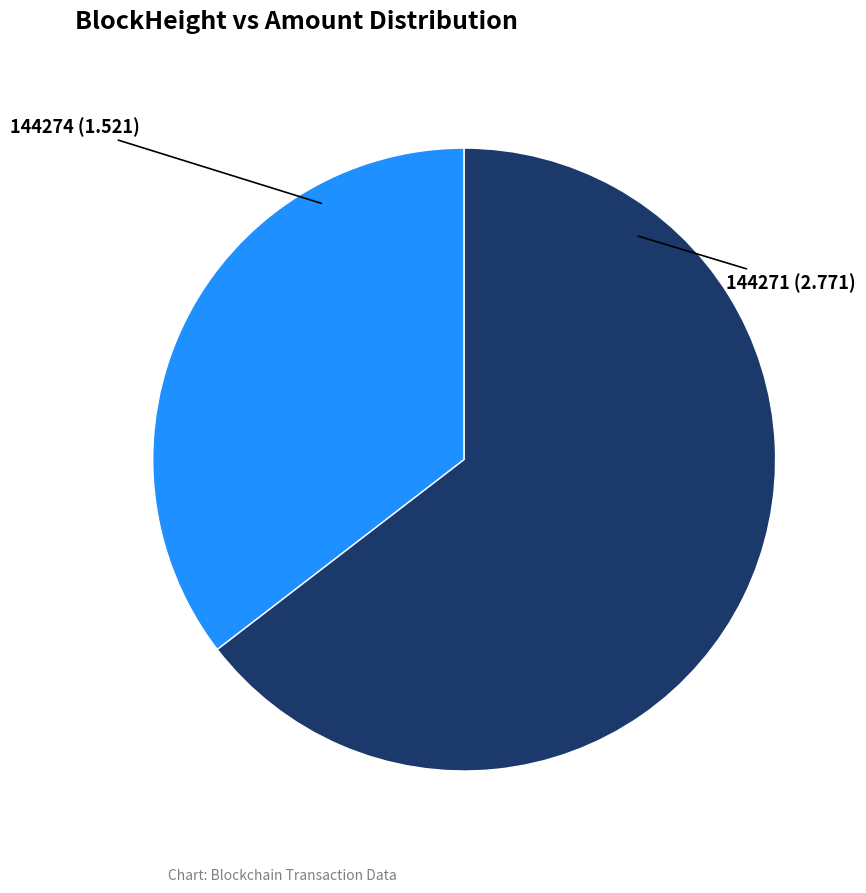

Is 144271 the majority of the pie?

Yes